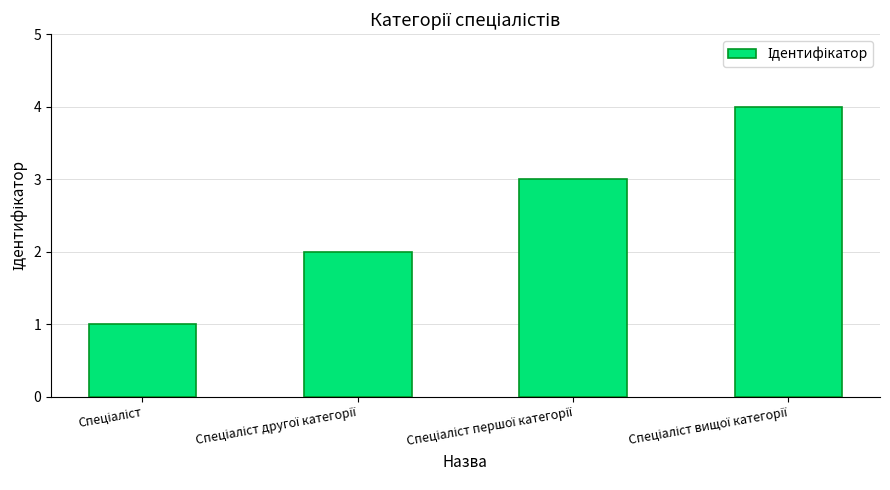

What is the difference between the maximum and minimum values?

3